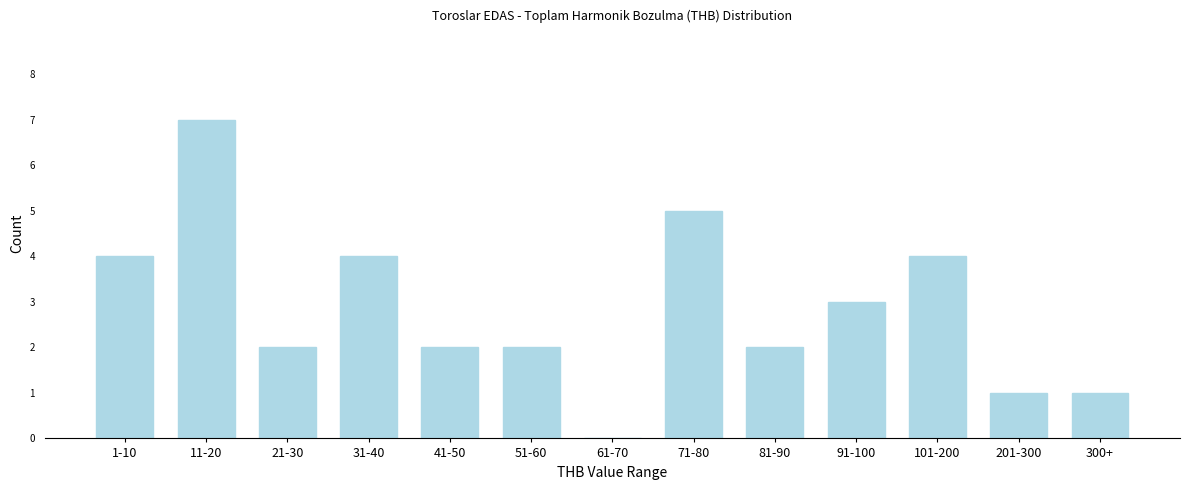

Reading right to left, what are all the values shown in this chart?

300+=1	201-300=1	101-200=4	91-100=3	81-90=2	71-80=5	61-70=0	51-60=2	41-50=2	31-40=4	21-30=2	11-20=7	1-10=4